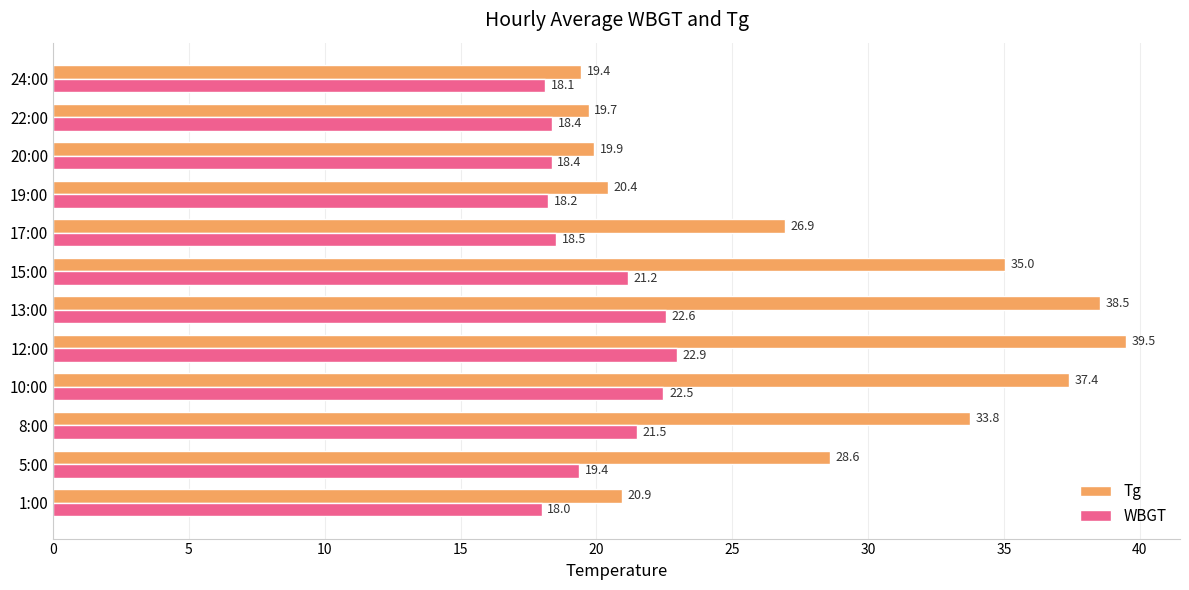

List the series in order of their peak value, highest first.

Tg, WBGT